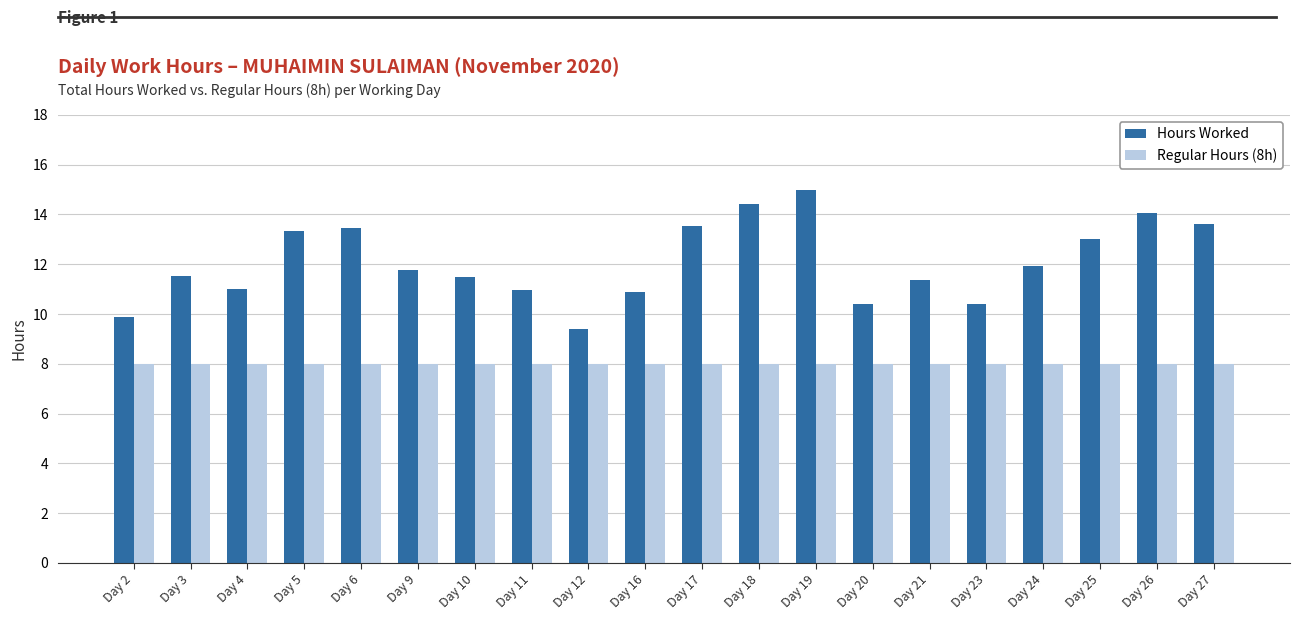

At Day 11, list the series in order from smallest to largest.

Regular Hours (8h), Hours Worked